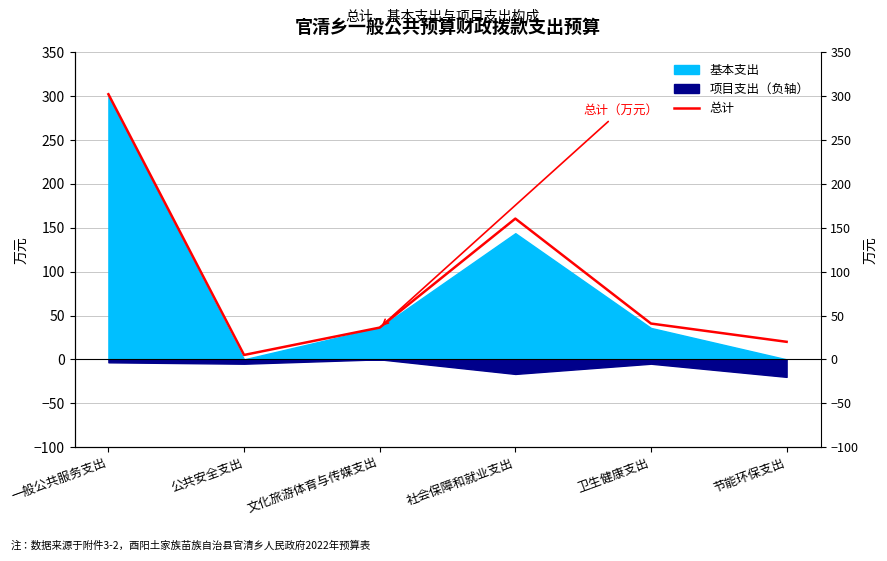

What is the maximum value shown in the chart?

302.3